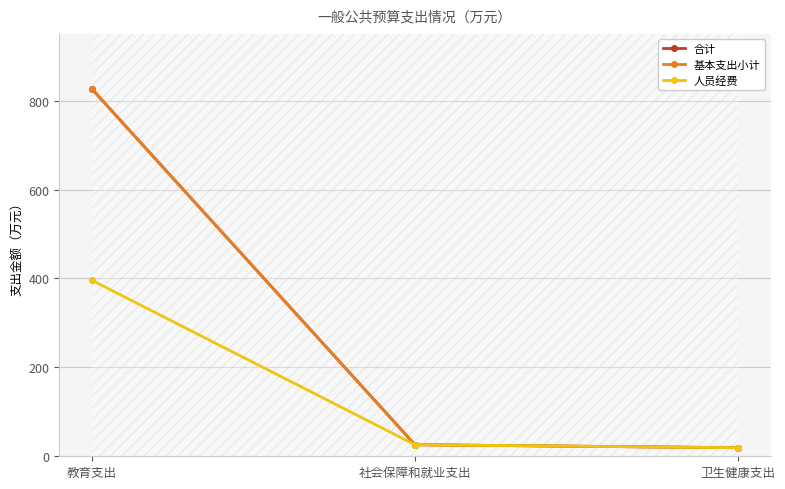

What are all the series names shown in the legend?

合计, 基本支出小计, 人员经费